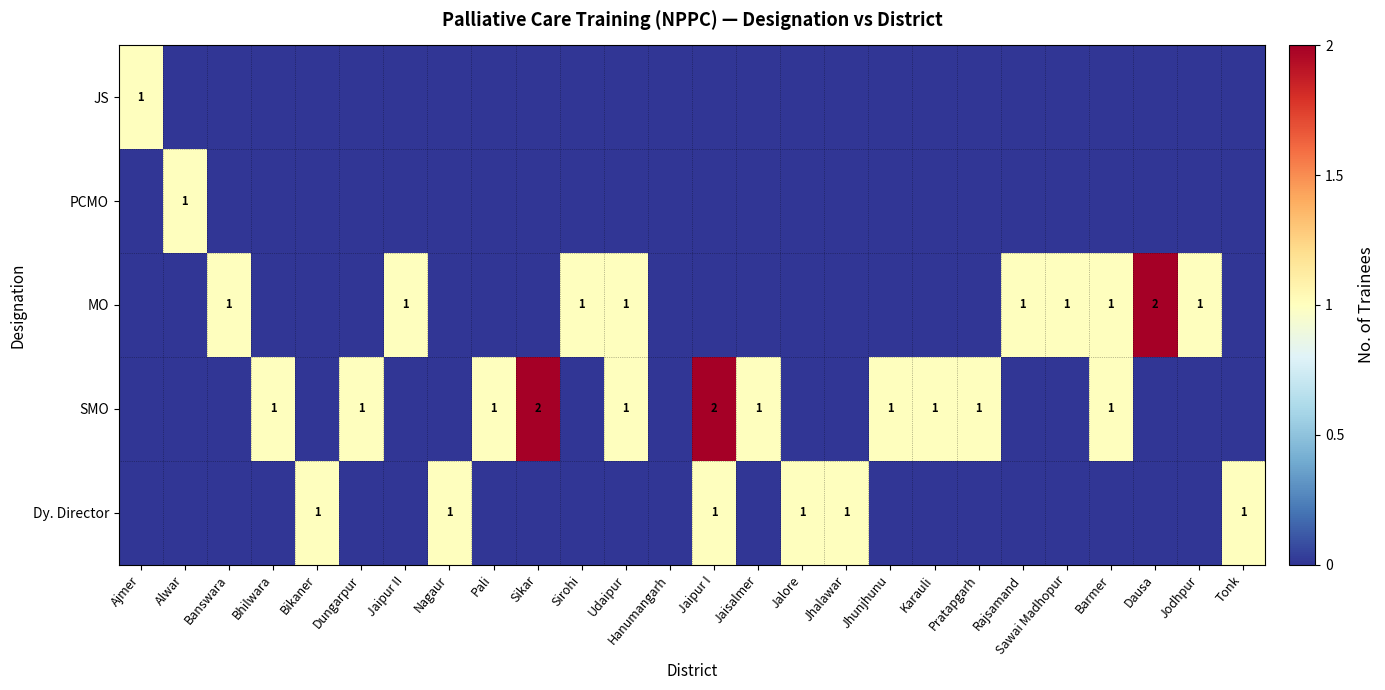

Is it true that Dy. Director equals 1 at Jalore?

True